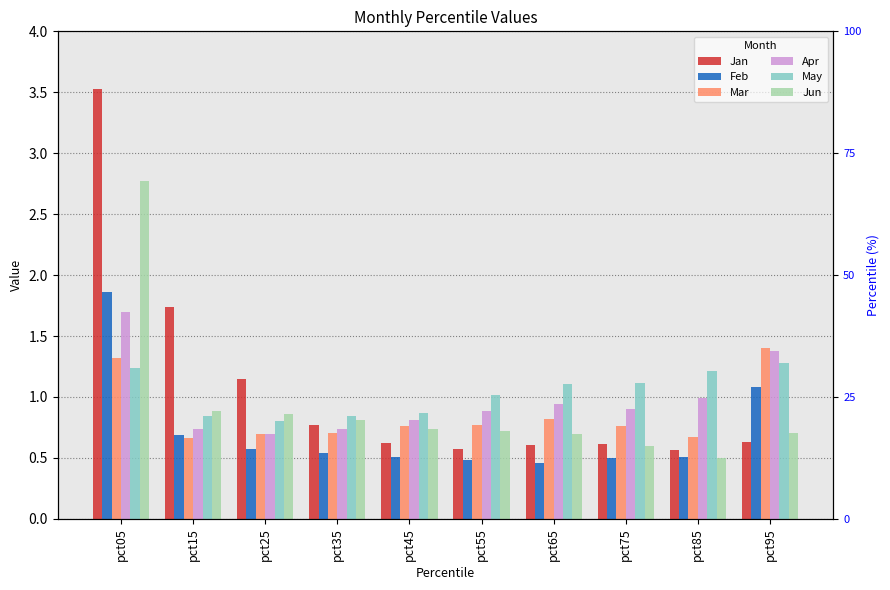

What is the sum of all Feb values?

7.2